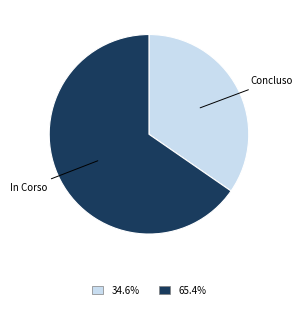

Is there any slice that represents more than half of the pie?

Yes